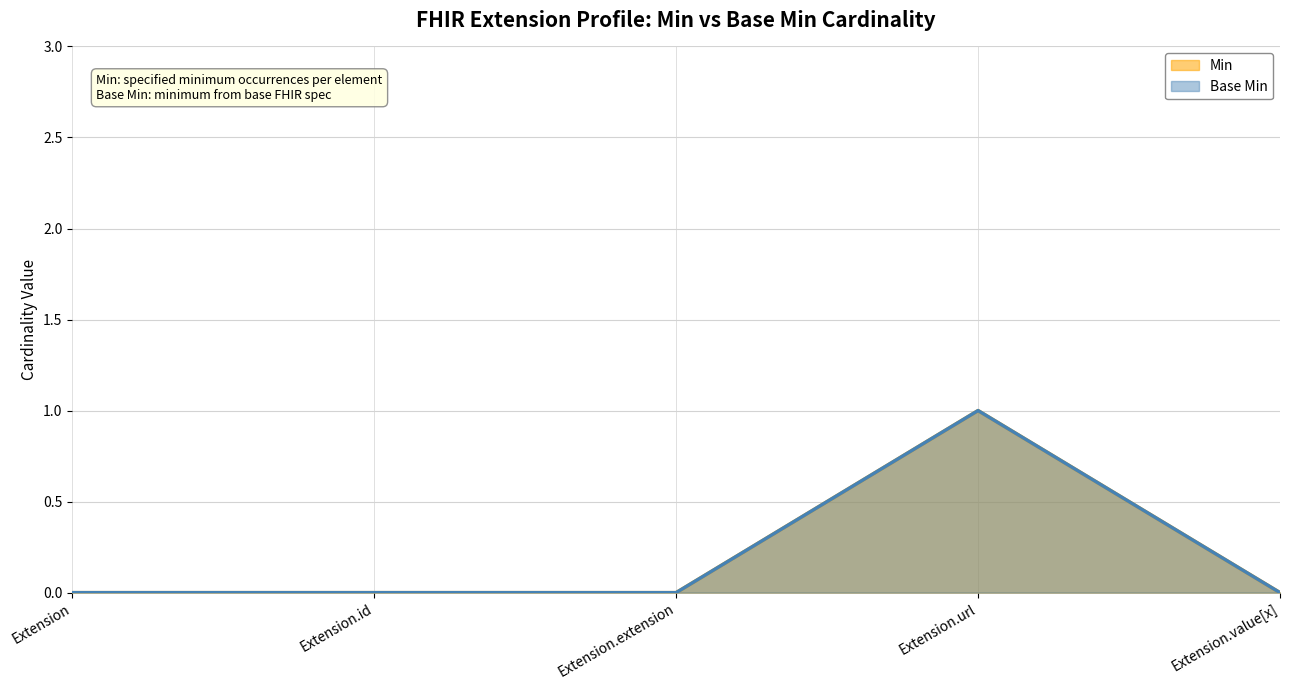

At which label is Min closest to 0?

Extension